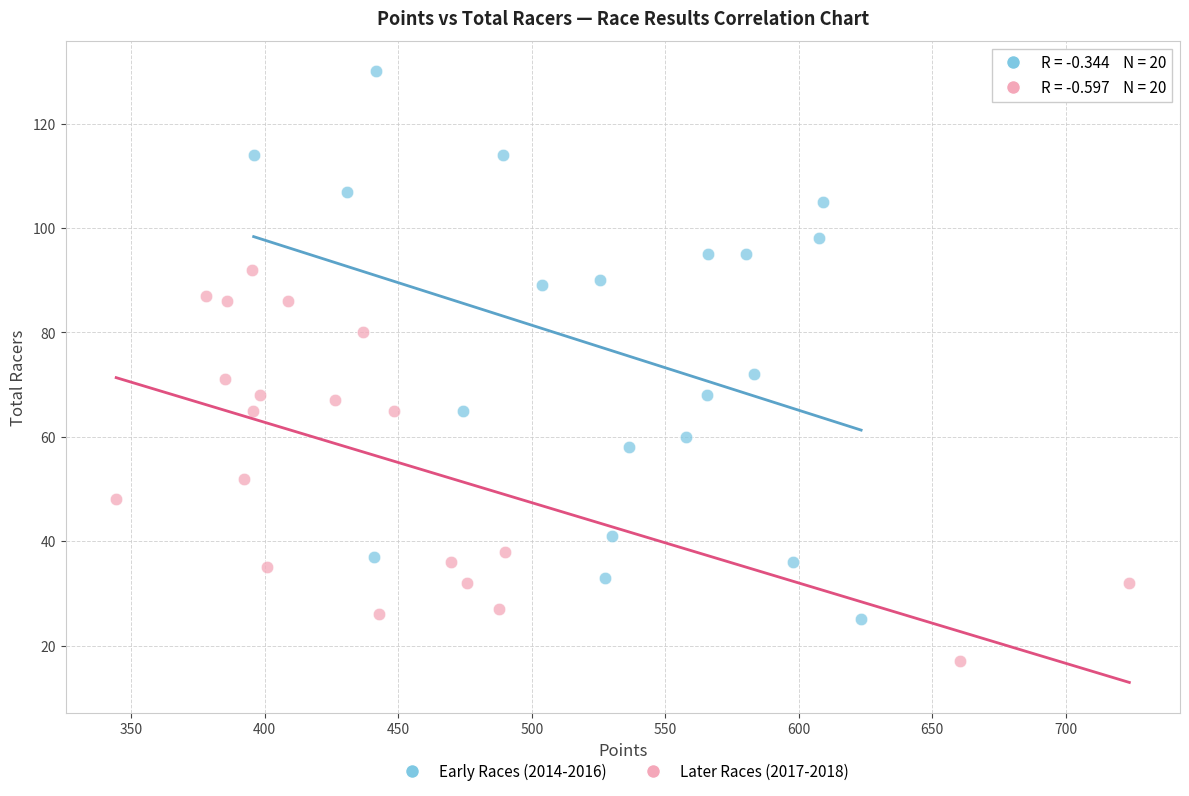

Which series reaches the maximum Y coordinate?

Early Races (2014-2016)